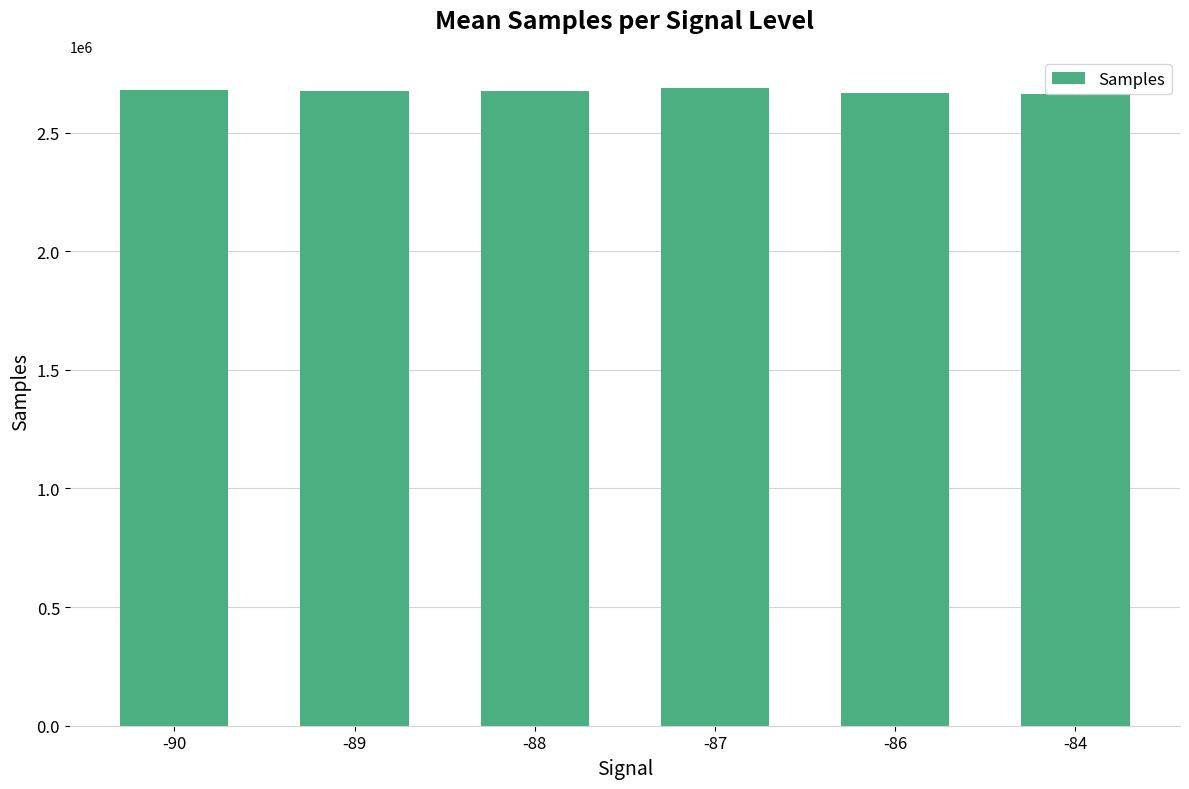

What is the difference between the values at -89 and -88?

618